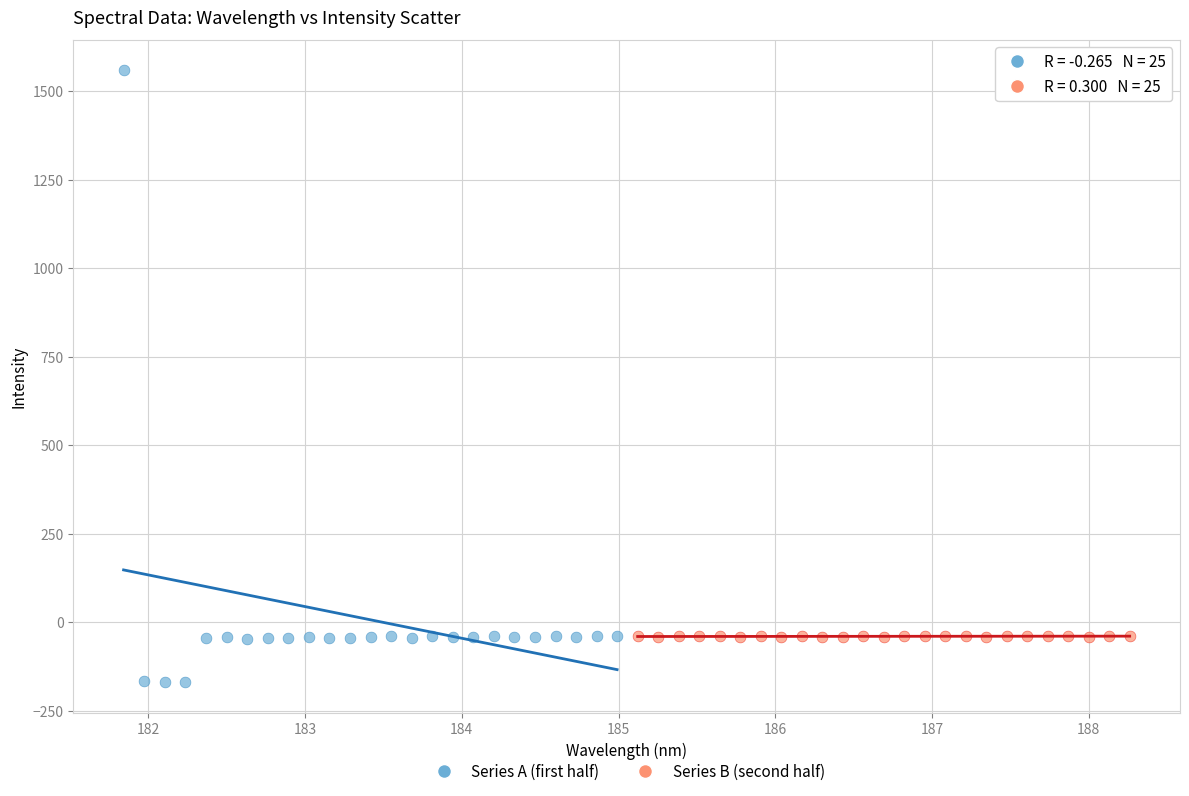

Which series contains the lowest Y value?

Series A (first half)